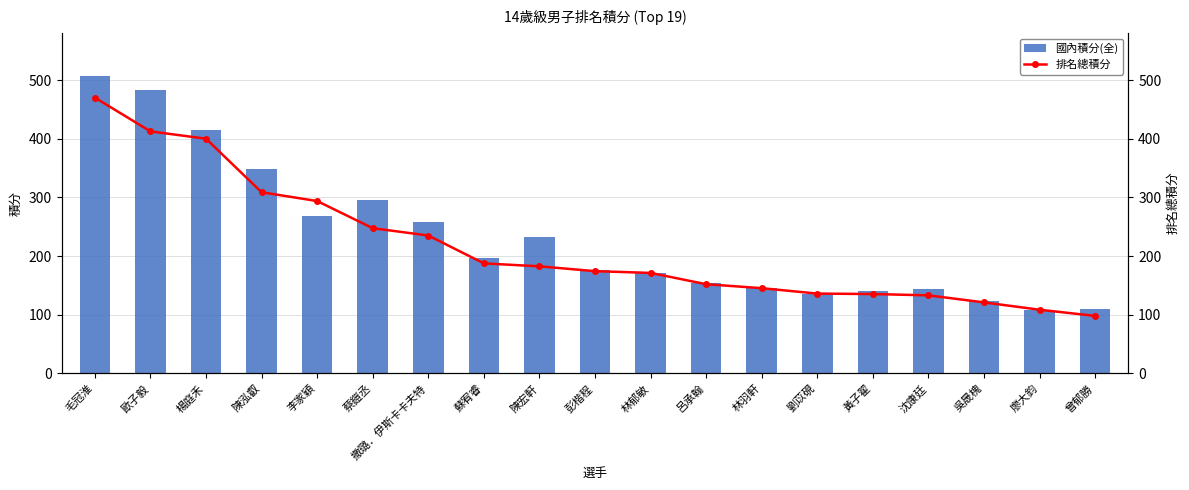

What are all the series names shown in the legend?

國內積分(全), 排名總積分